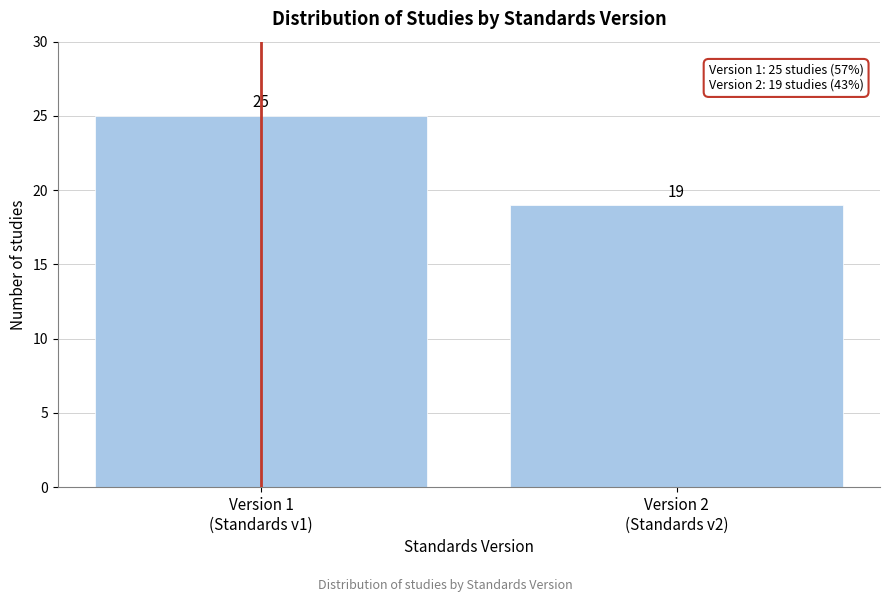

Reading left to right, extract all data points from this chart.

25	19